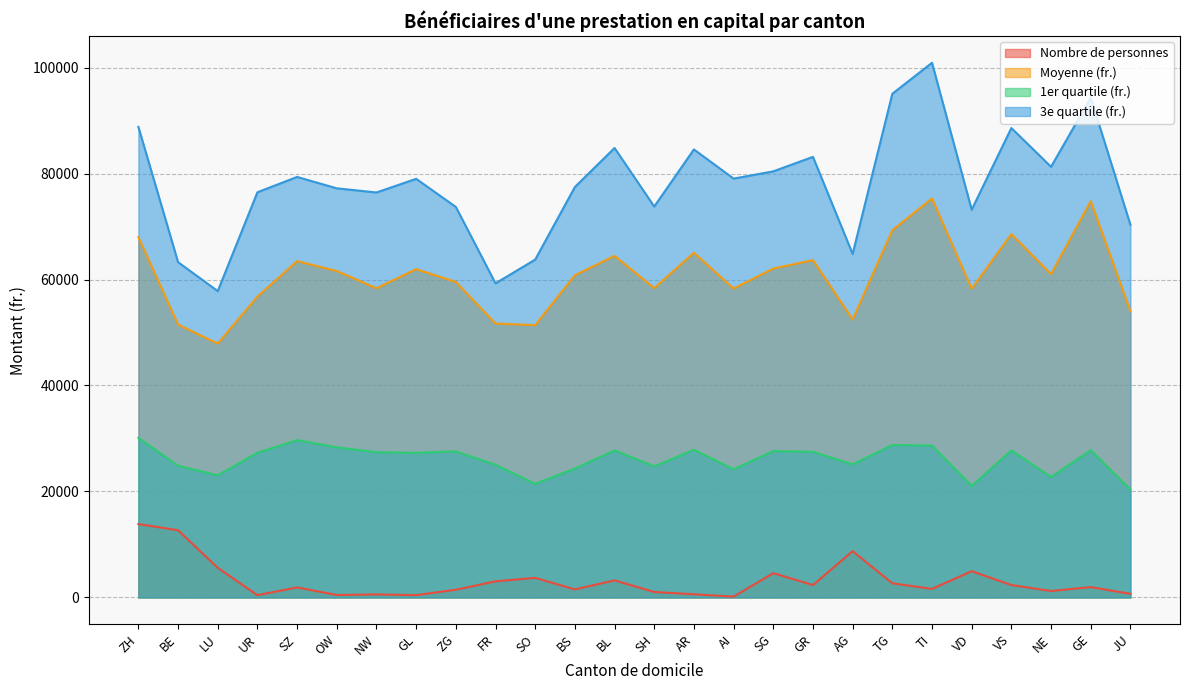

Which series has the widest spread of values?

3e quartile (fr.)